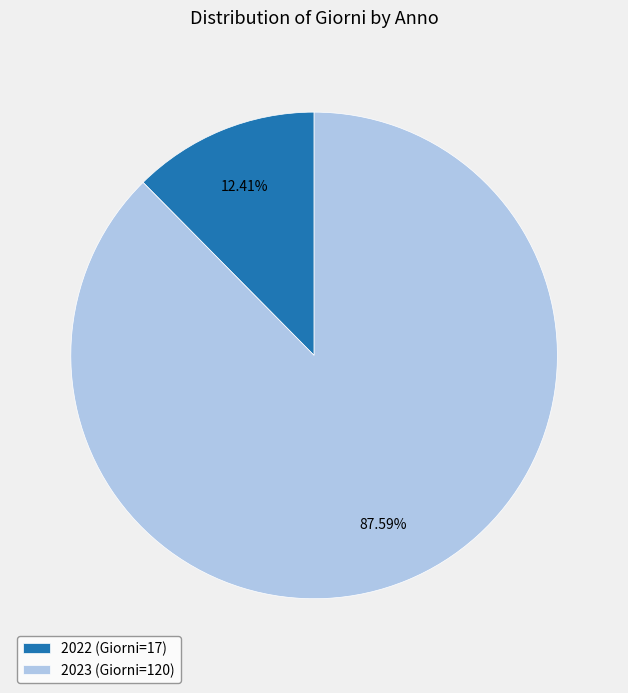

To the nearest percent, what portion does 2022 represent?

12%